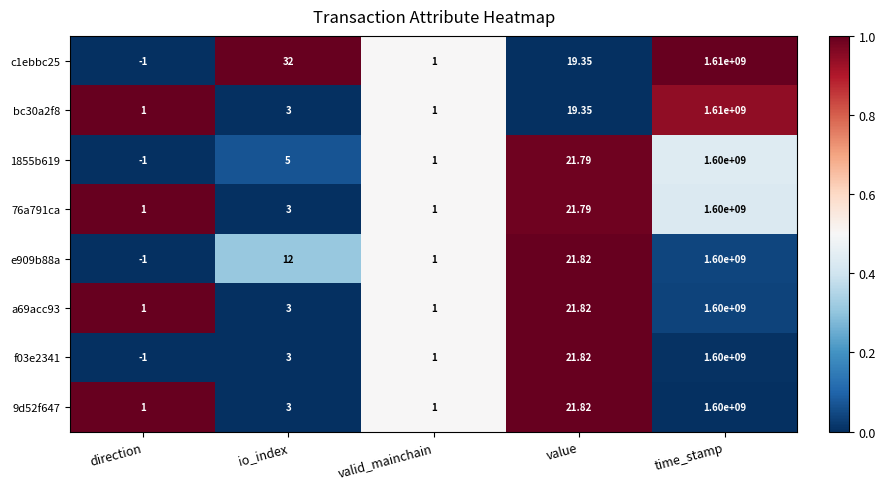

Is the value of e909b88a at valid_mainchain greater than the value of bc30a2f8 at time_stamp?

No